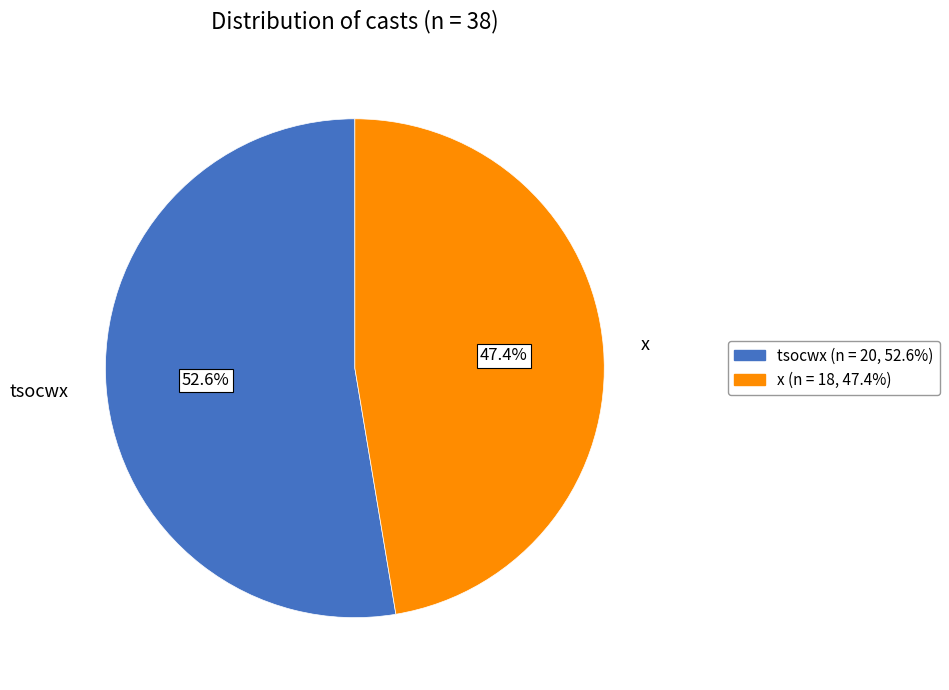

Which slice is the largest?

tsocwx